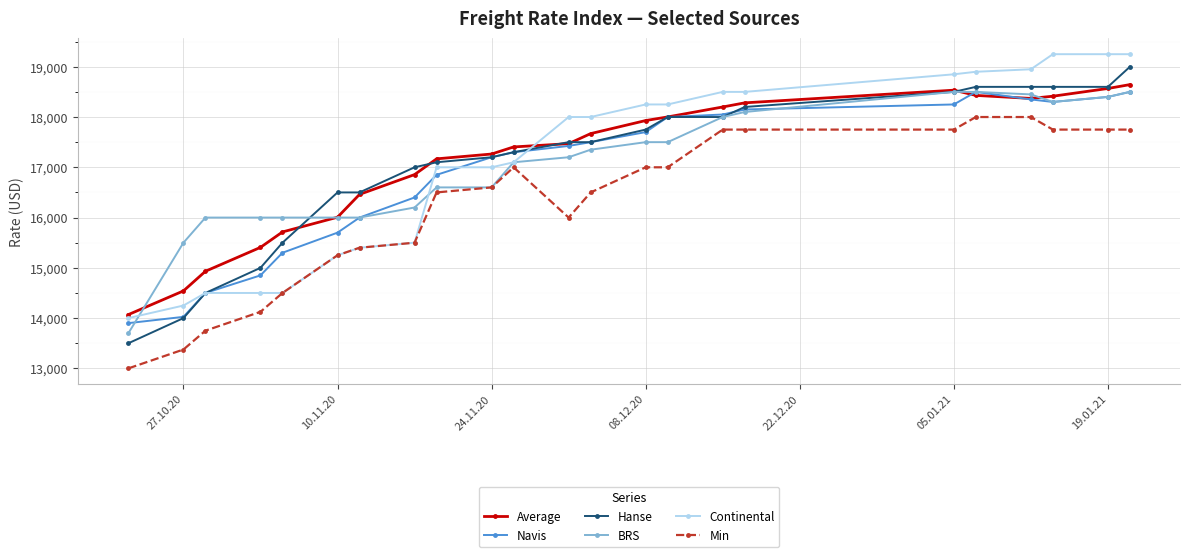

How many data points in Min are less than 16600?

11